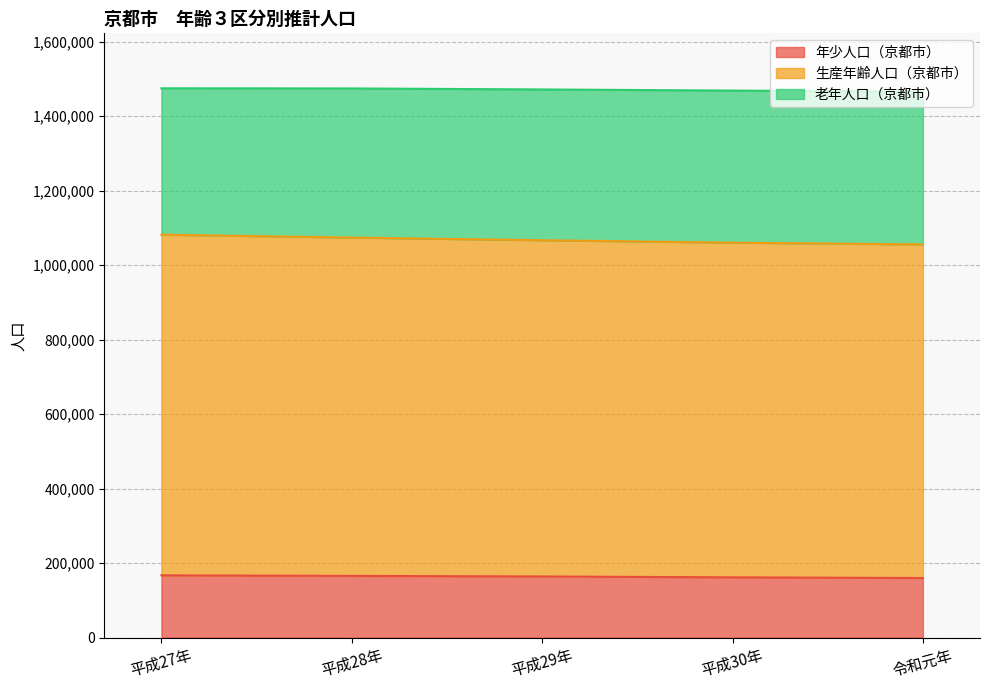

What is the lowest value of the 年少人口（京都市） series?

160004